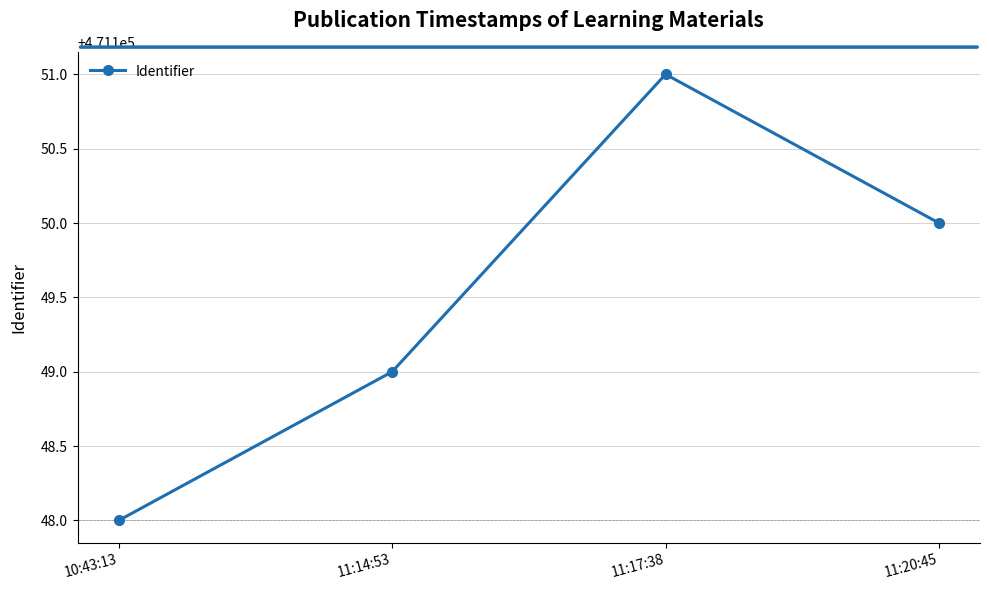

Reading left to right, transcribe all the data shown in this chart.

471148	471149	471151	471150